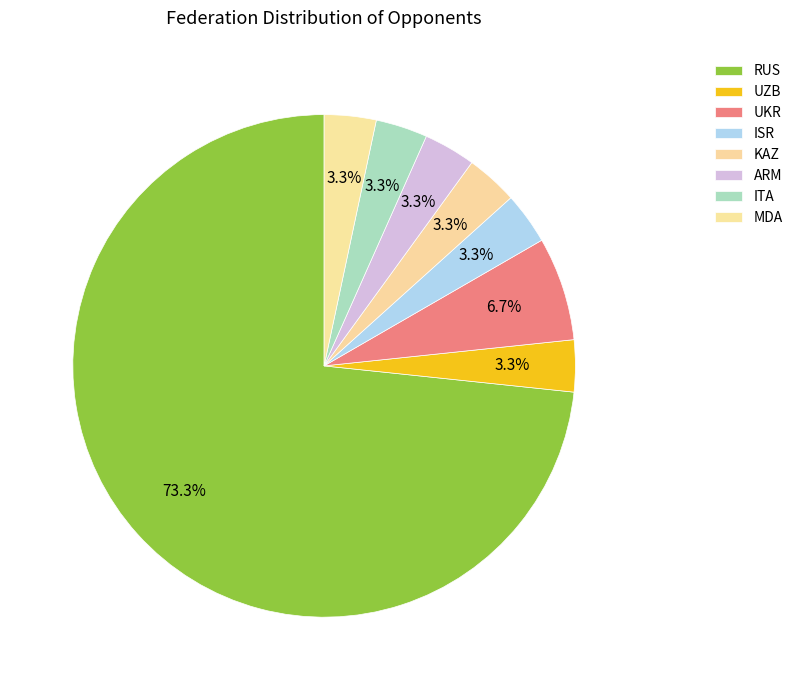

How many slices are in this pie chart?

8